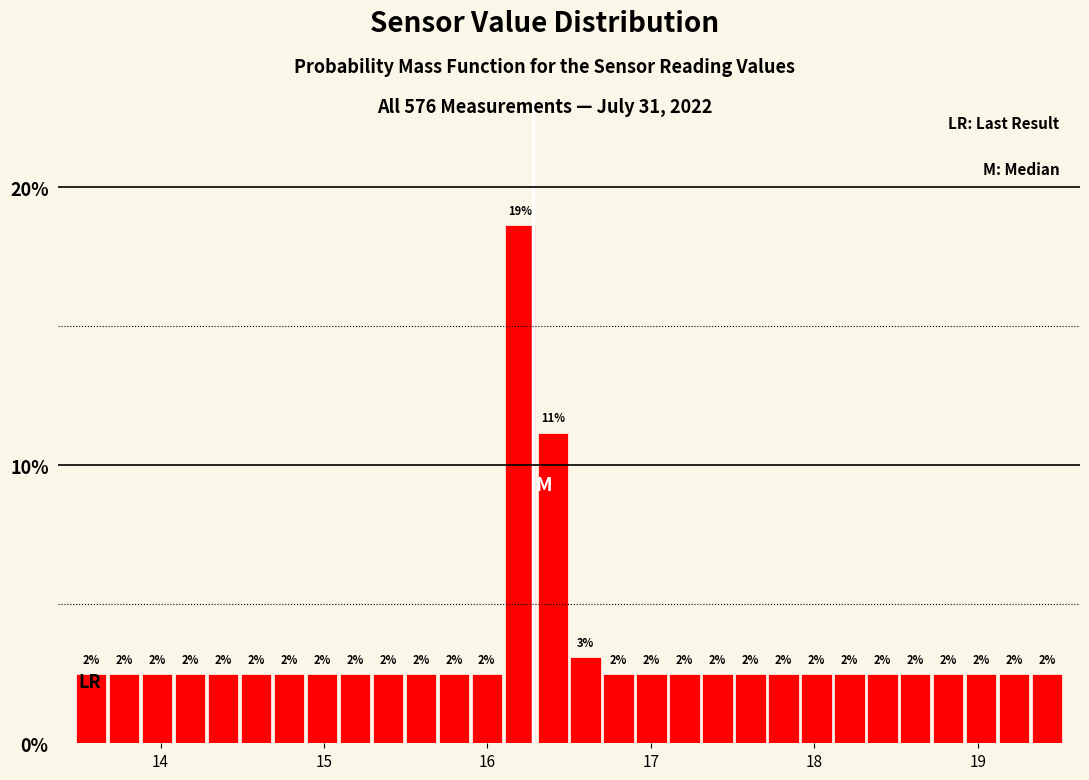

Read against the x-axis, roughly where is the centre of the tallest bar?

16.2